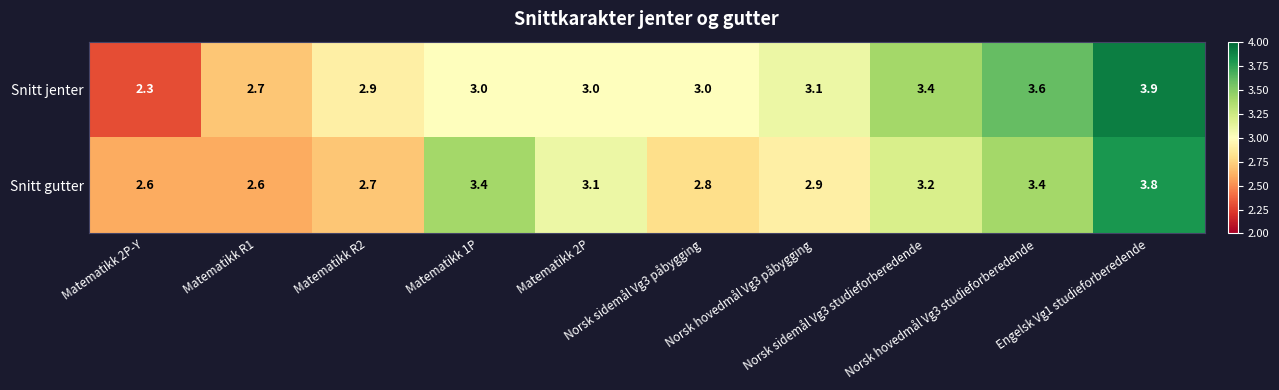

Which series has the largest total across all categories?

Snitt jenter